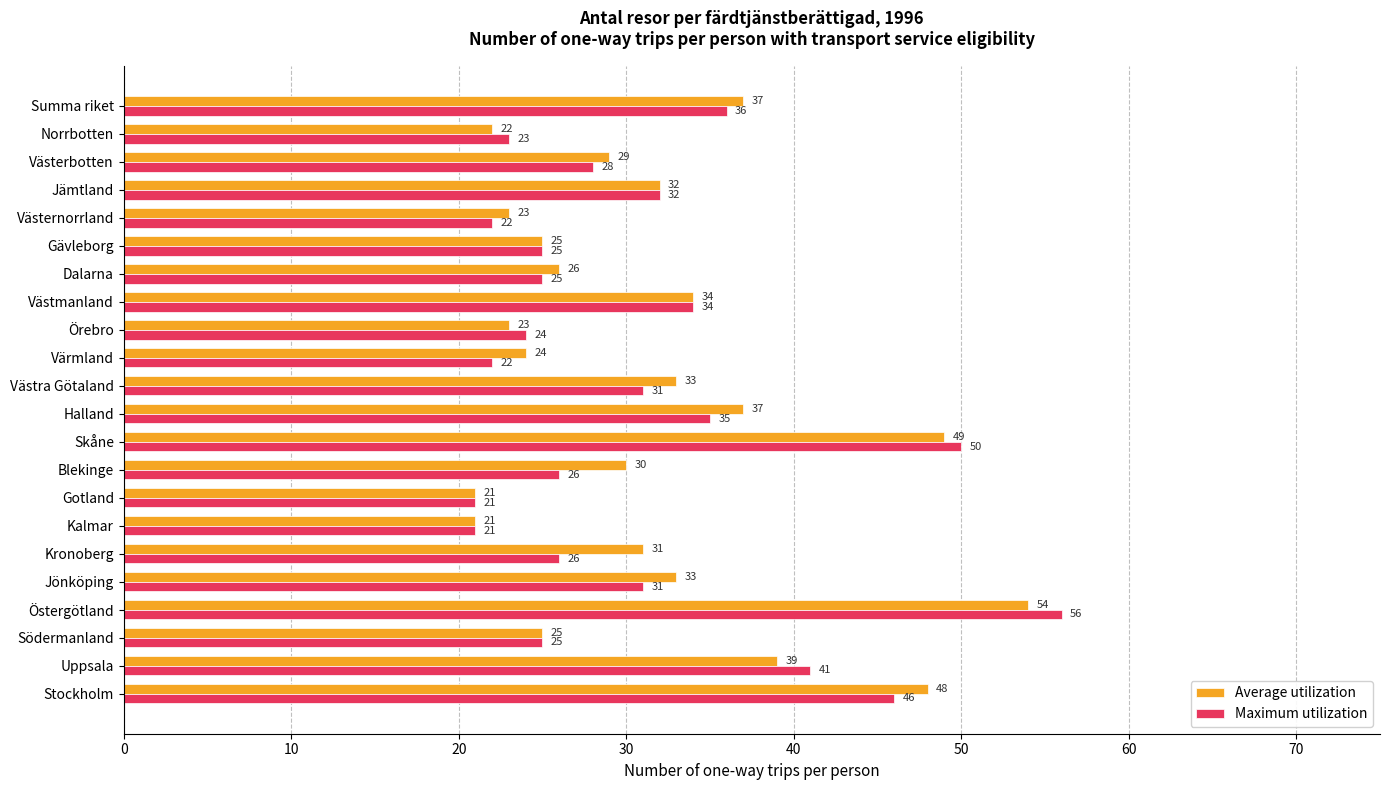

What is the sum of all Average utilization values?

696